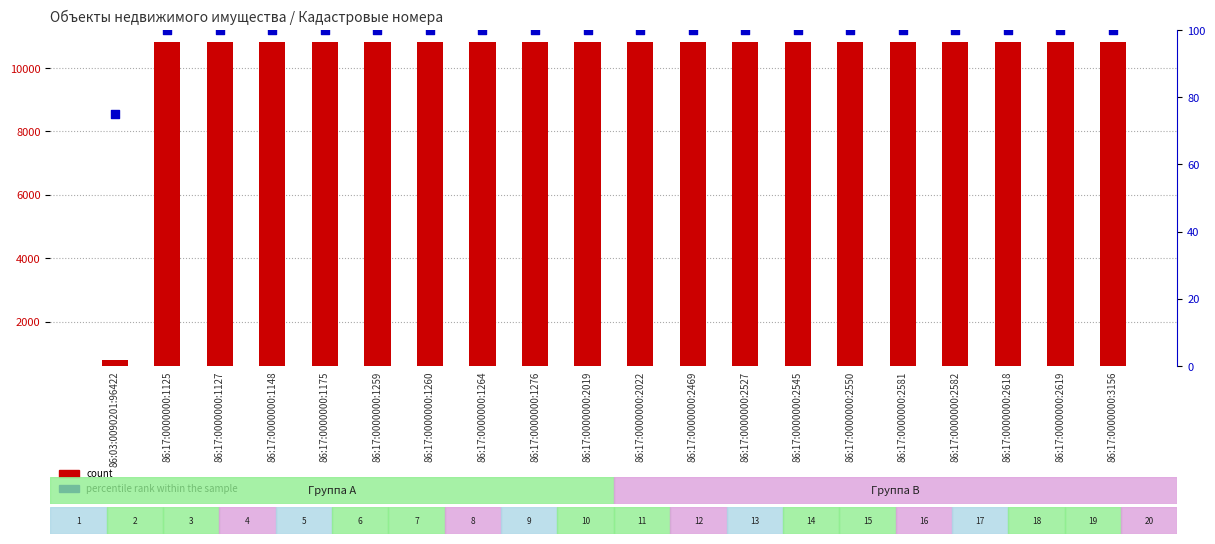

What is the total value across all series at 86:17:0000000:1127?

10920